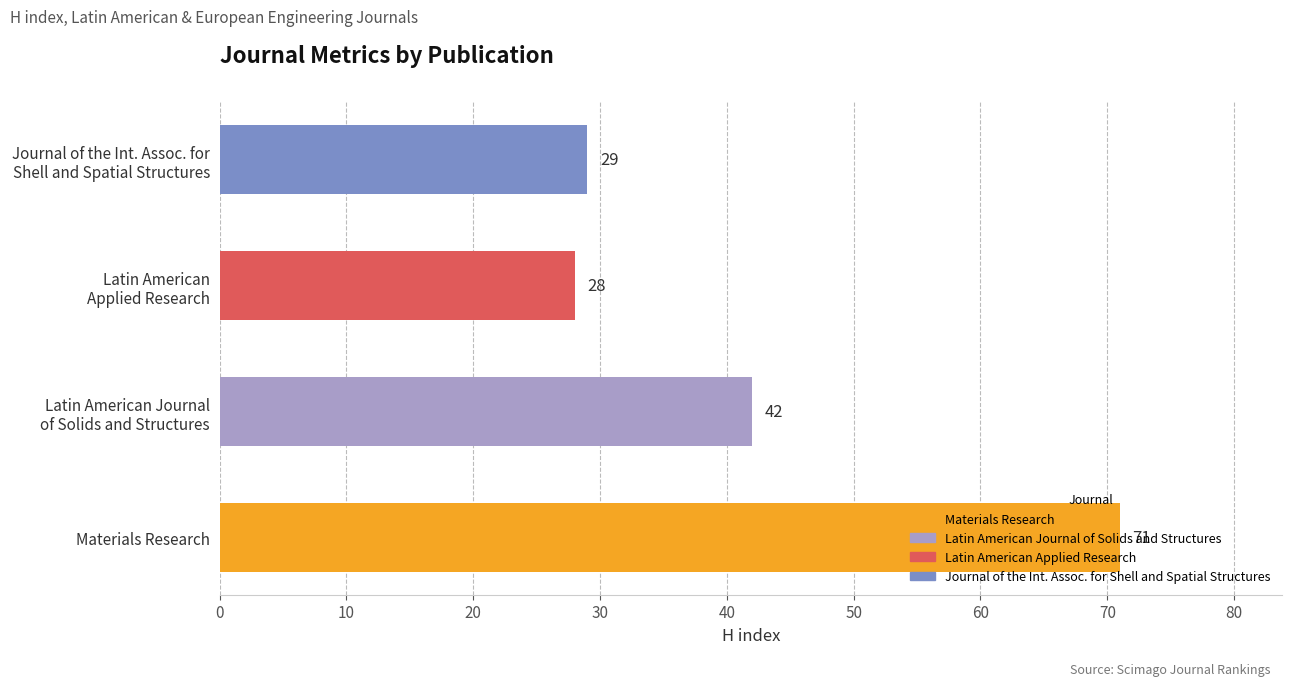

True or false: the data shows 25 at Materials Research.

False